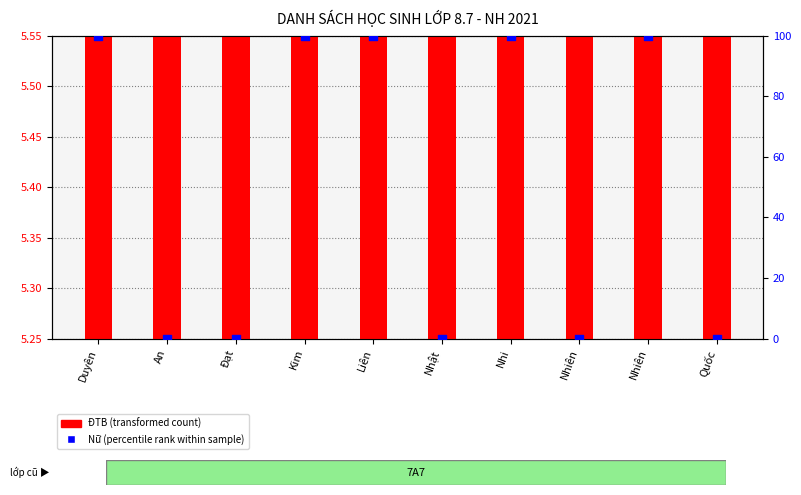

Which series has the largest total across all categories?

Nữ (percentile rank within sample)